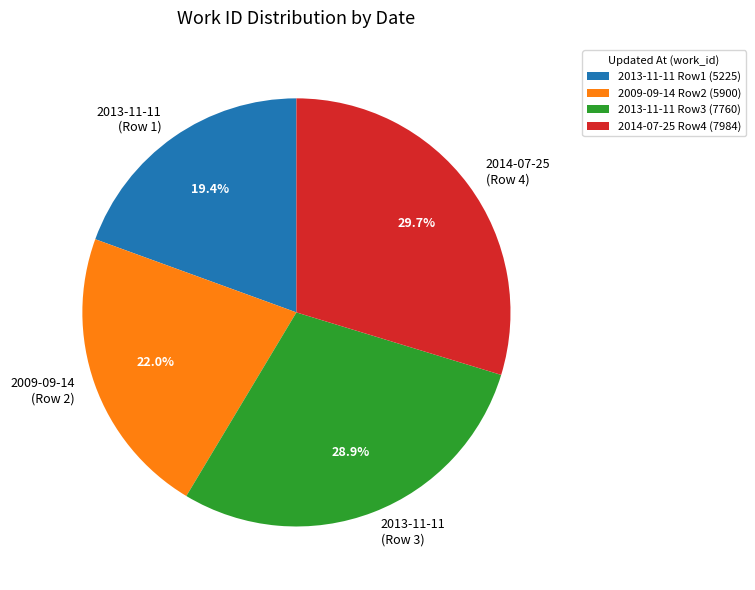

Rank the categories by value from highest to lowest.

2014-07-25 Row4 (7984), 2013-11-11 Row3 (7760), 2009-09-14 Row2 (5900), 2013-11-11 Row1 (5225)